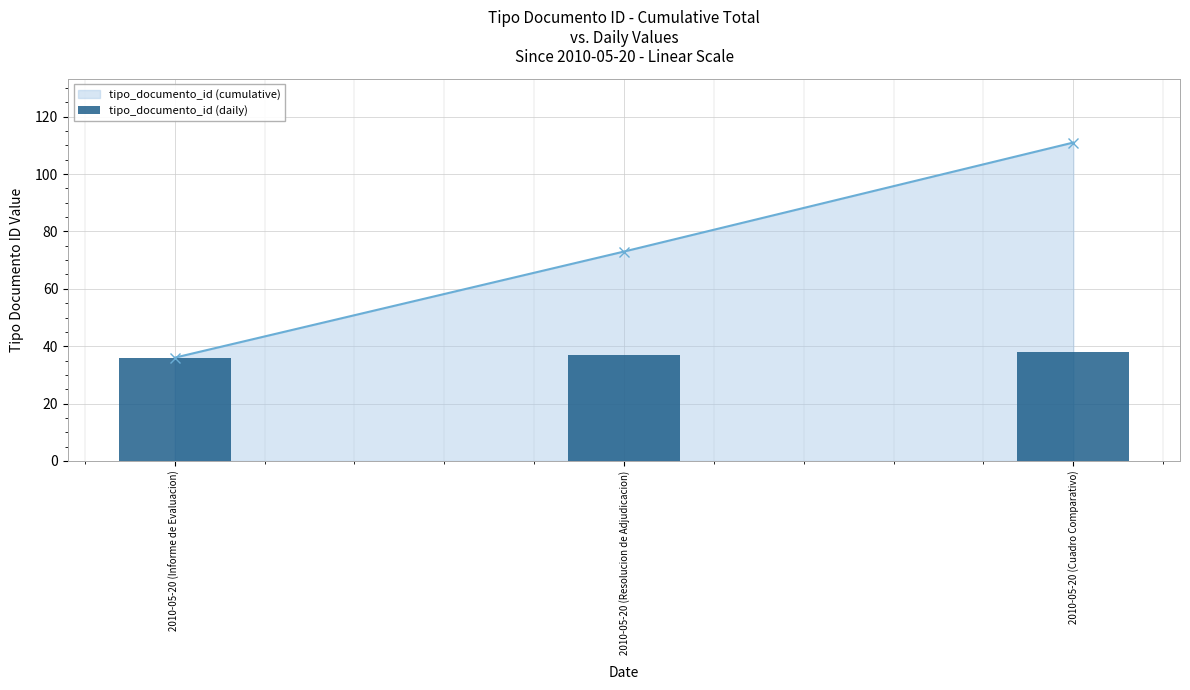

List the labels in order of value, smallest first.

2010-05-20 (Informe de Evaluacion), 2010-05-20 (Resolucion de Adjudicacion), 2010-05-20 (Cuadro Comparativo)